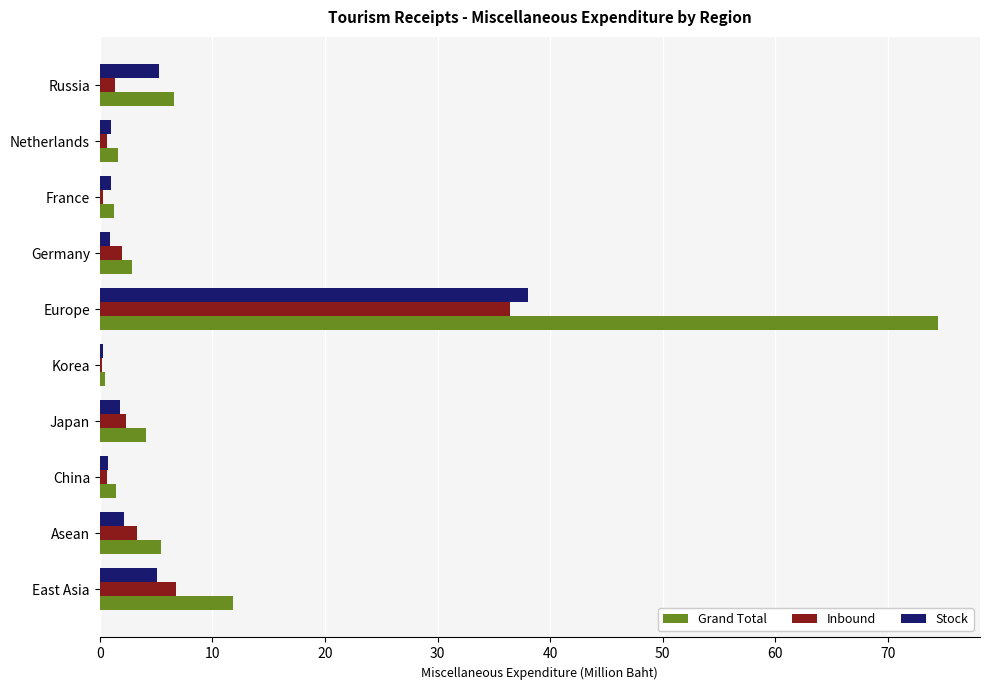

Which series has the largest total across all categories?

Grand Total